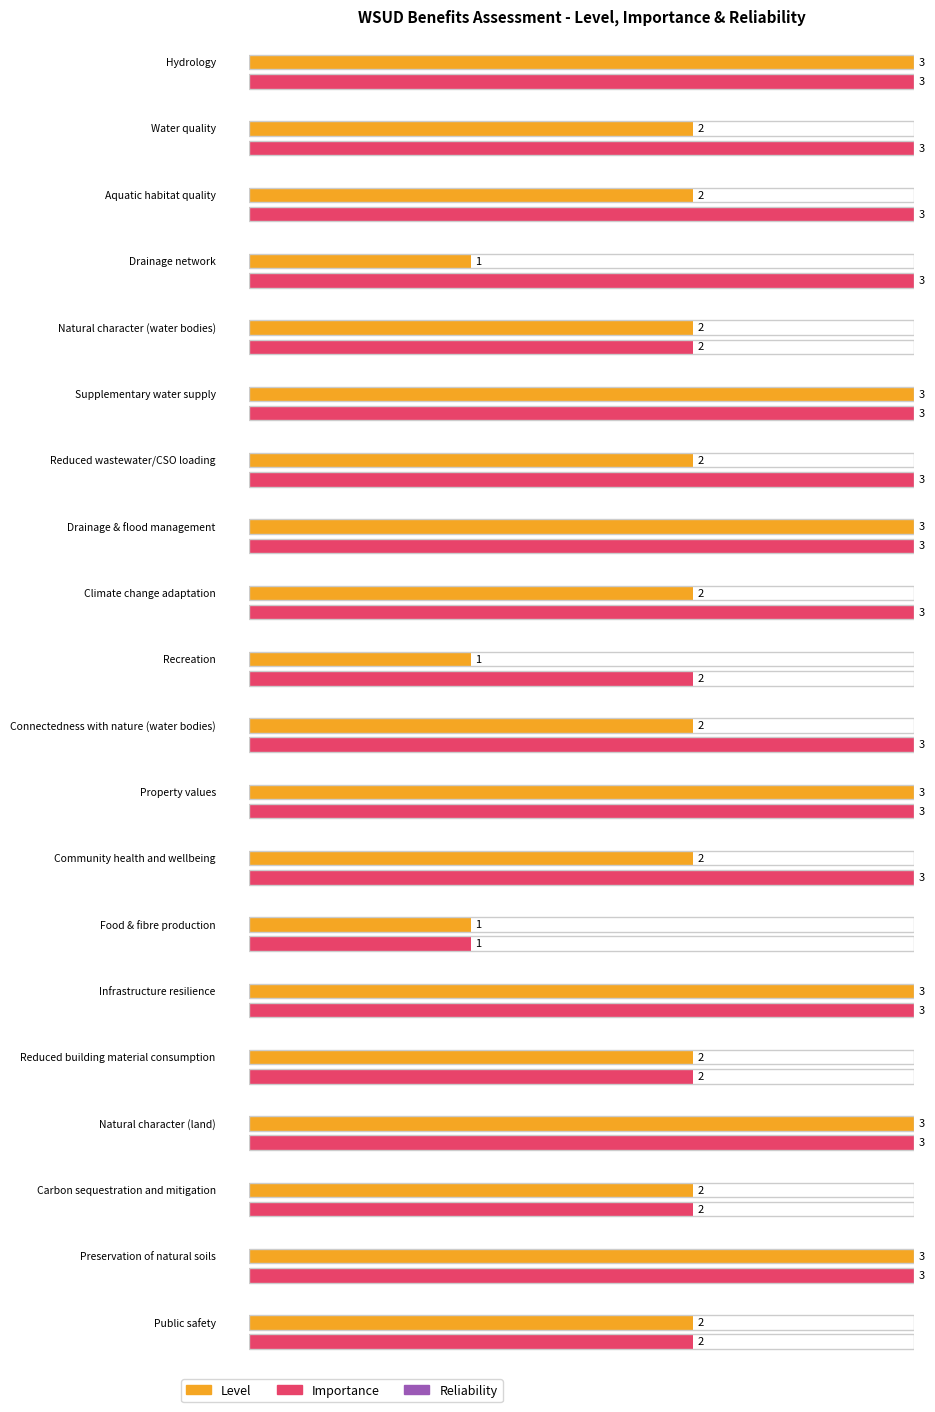

At which category does the chart reach its minimum across all series?

Drainage network